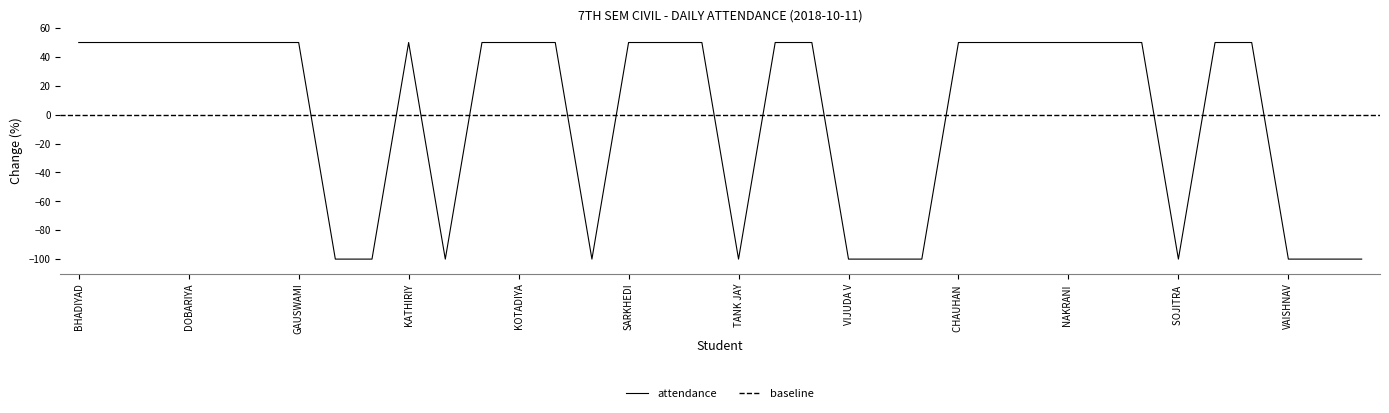

True or false: attendance has a value of -154.1 at SOJITRA .

False